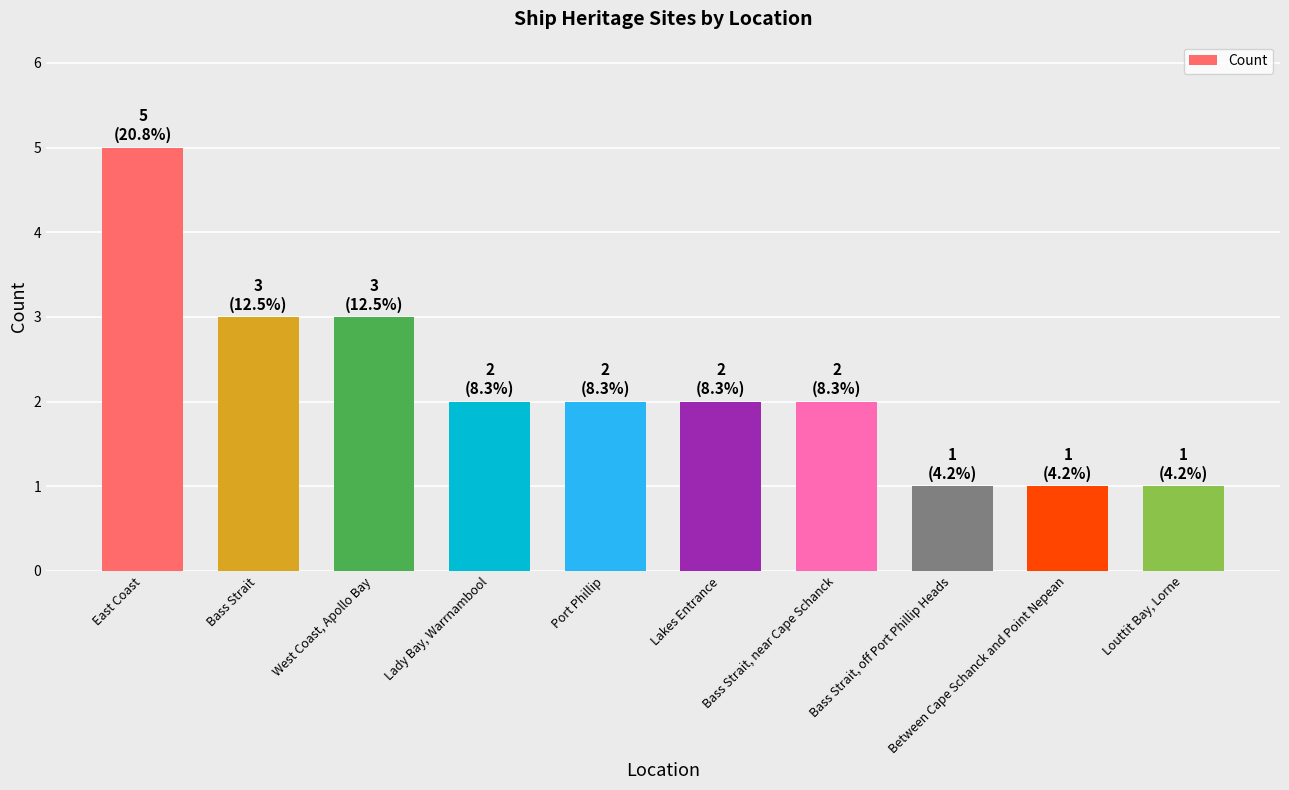

What is the ratio of the value at Bass Strait to the value at Louttit Bay, Lorne?

3.0